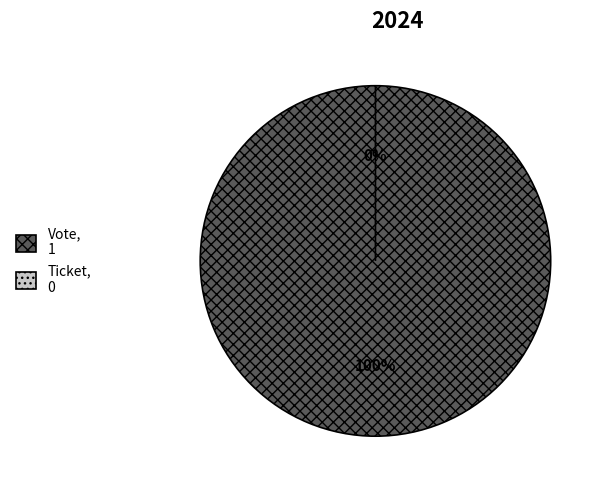

Count the number of slices in the pie.

2